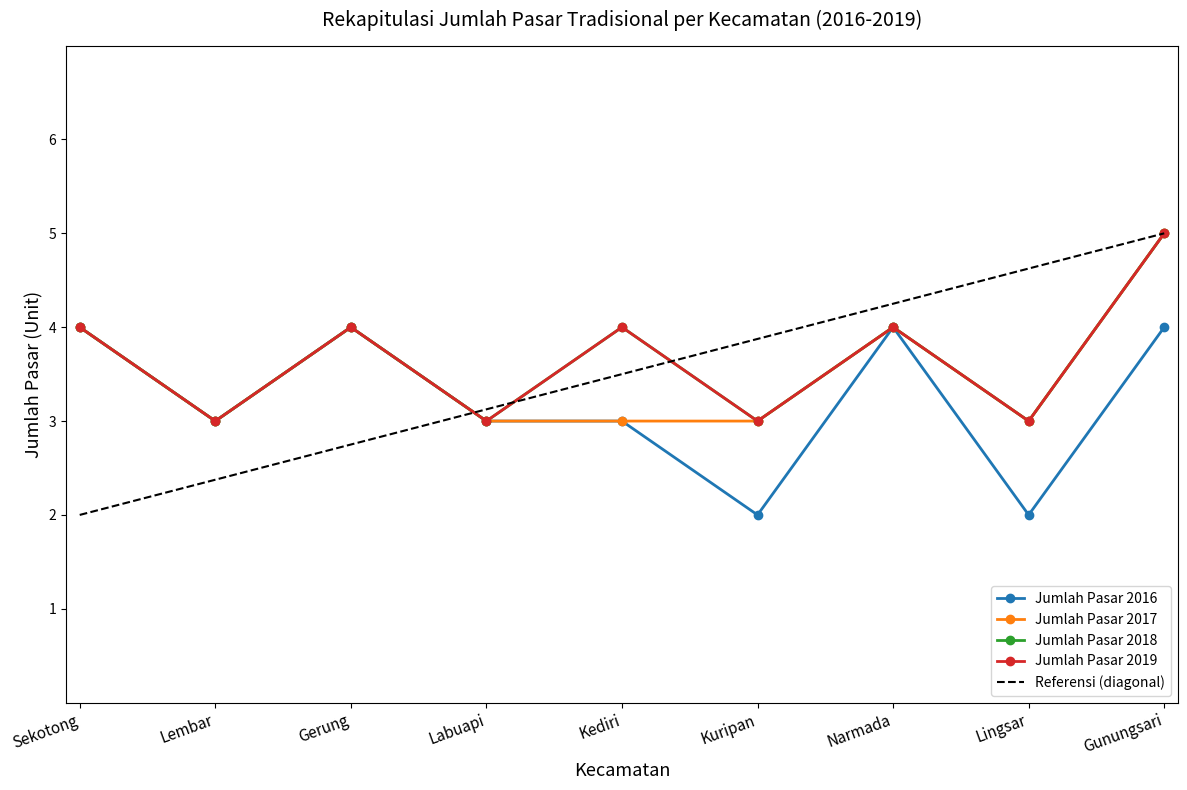

Is the value of Jumlah Pasar 2017 at Gerung greater than the value of Jumlah Pasar 2018 at Kediri?

No